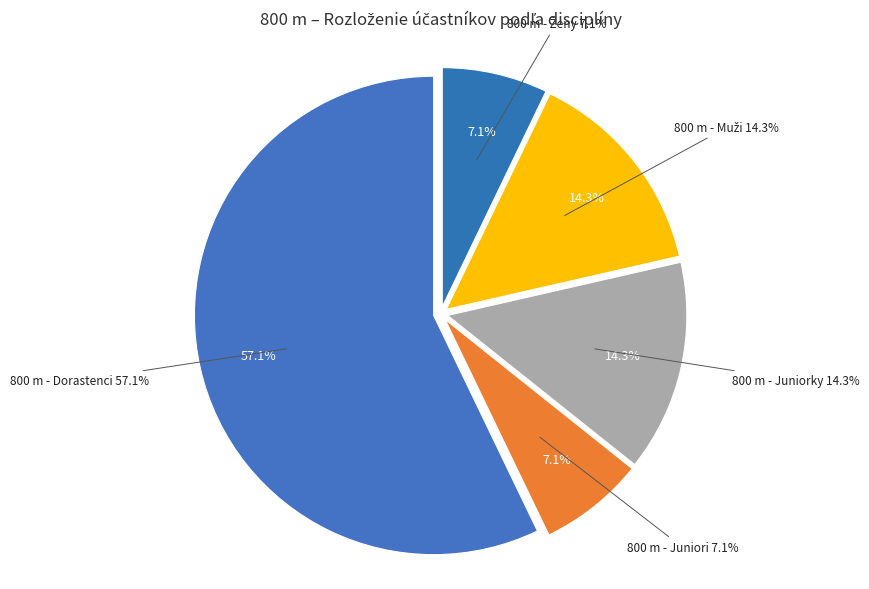

What percentage is the 800 m - Muži slice, to the nearest percent?

14%